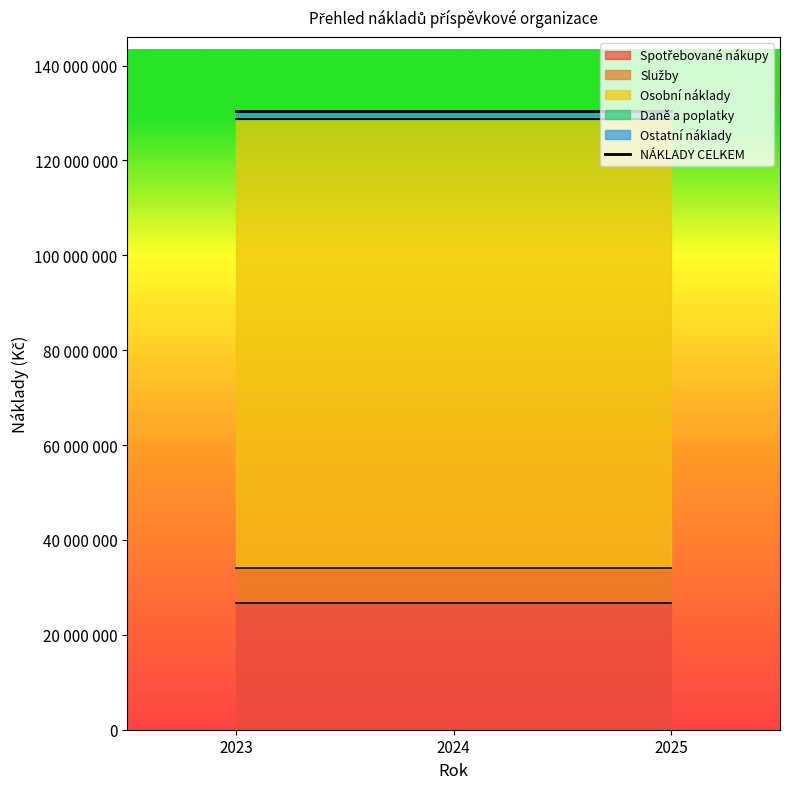

True or false: Služby has a value of 3518035 at 2024.

False